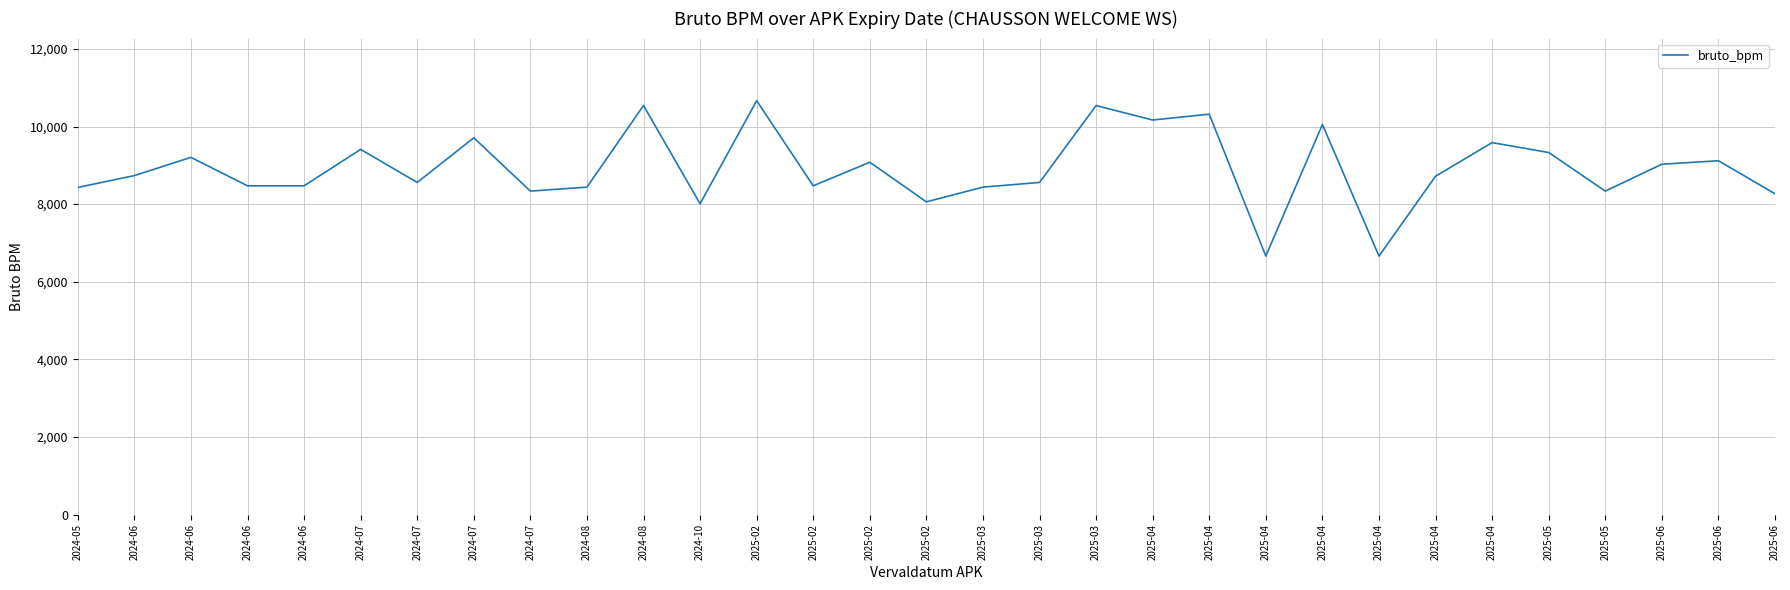

What is the ratio of the value at 2025-05 to the value at 2024-07?

1.0